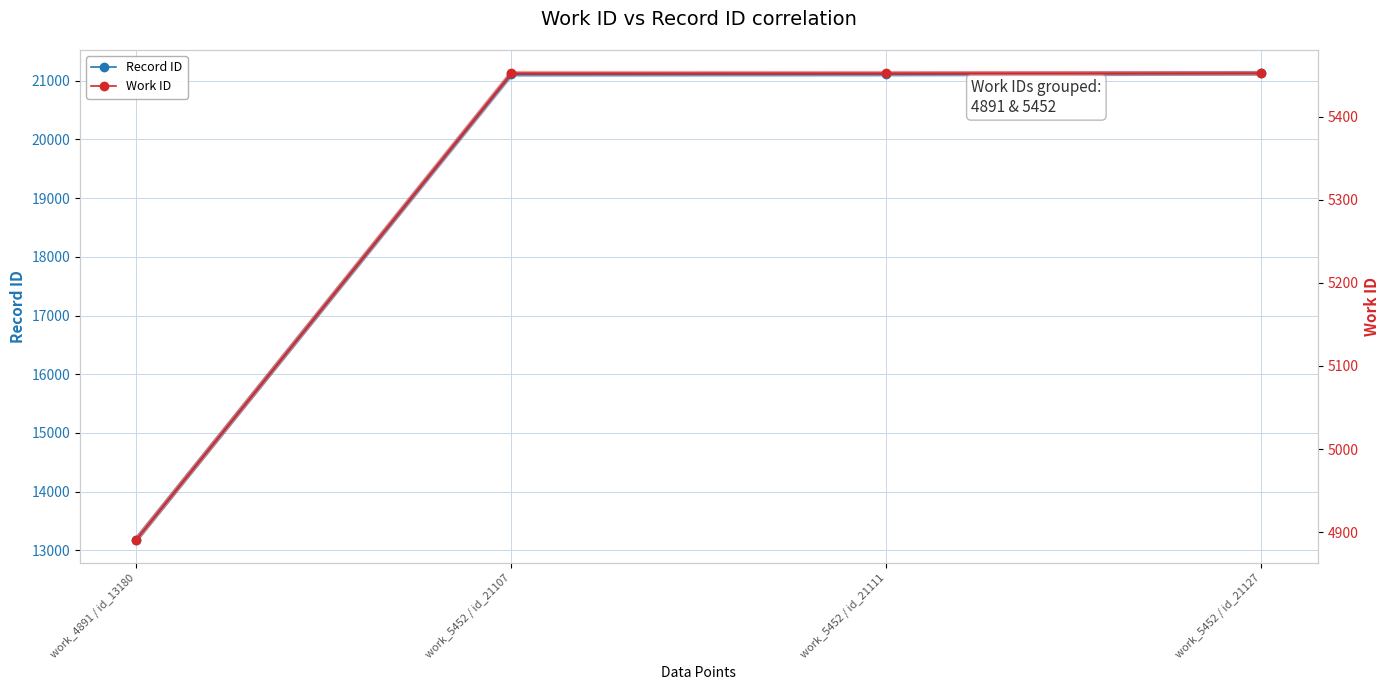

Where does the Record ID series first go above 21111?

work_5452 / id_21127